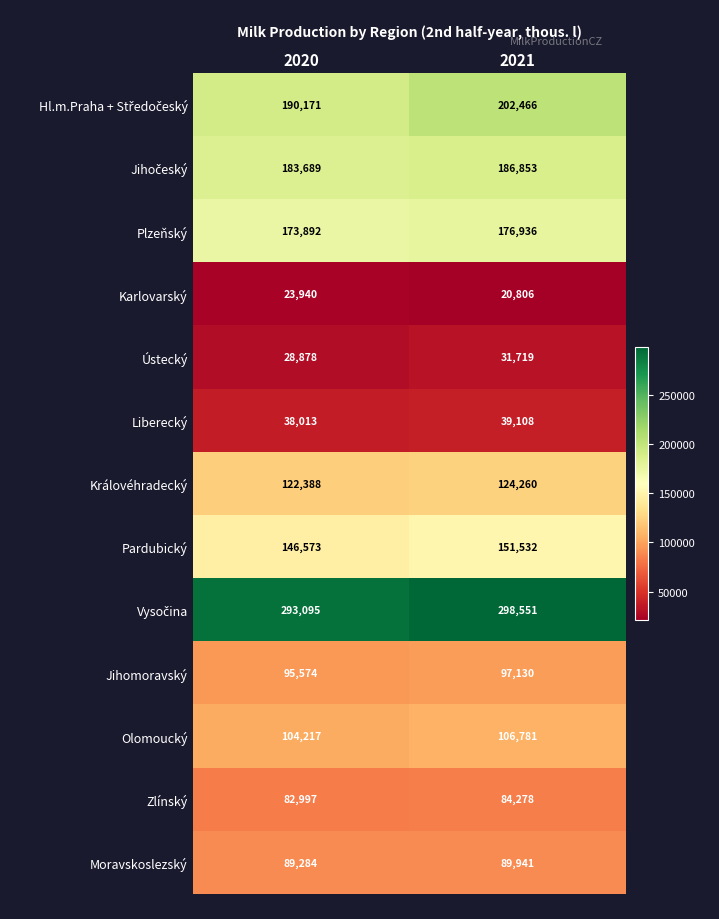

What is the spread (max minus min) of values at 2020?

269155